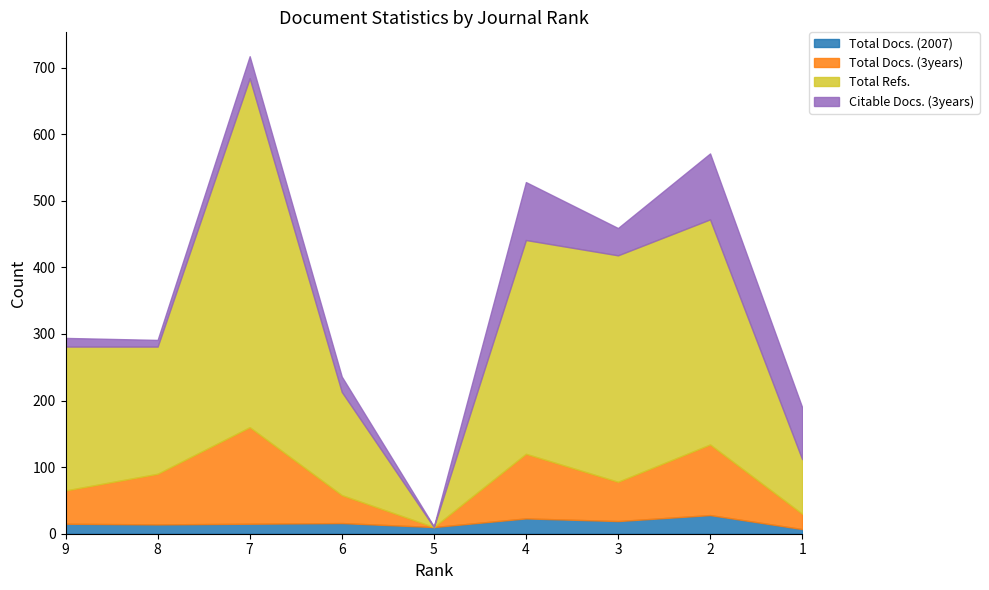

Count the number of data series in this chart.

4